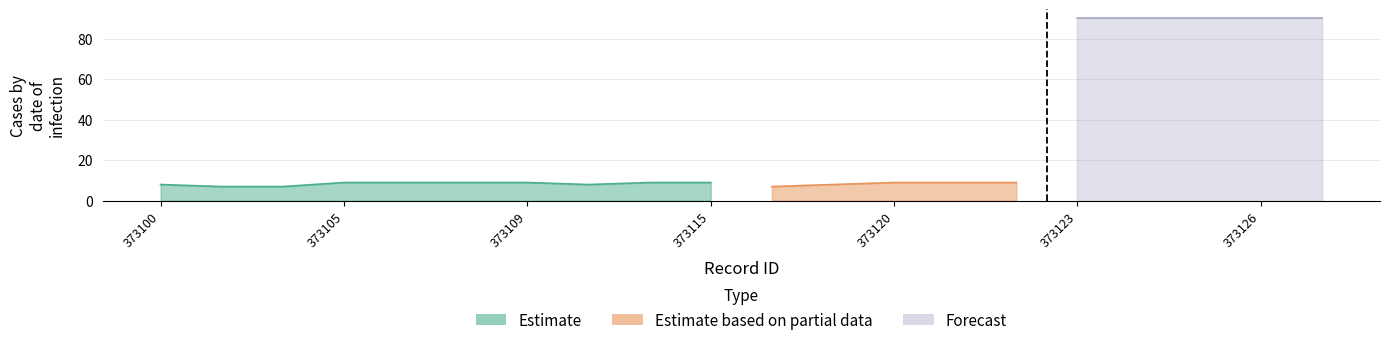

Which series changed the most between 373100 and 373108?

Estimate